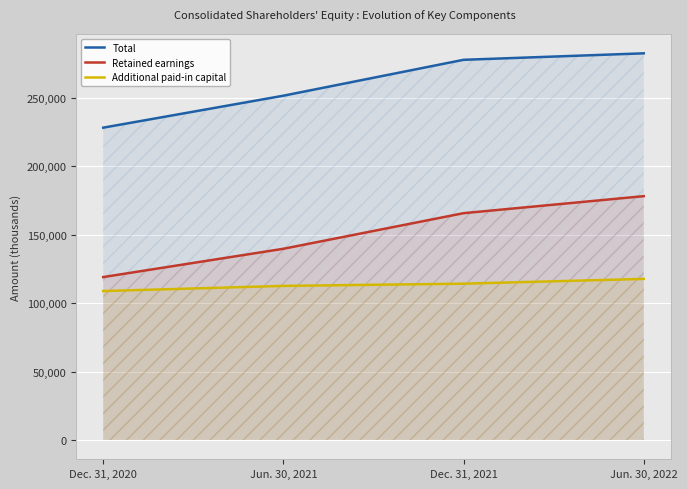

Which series has the widest spread of values?

Retained earnings